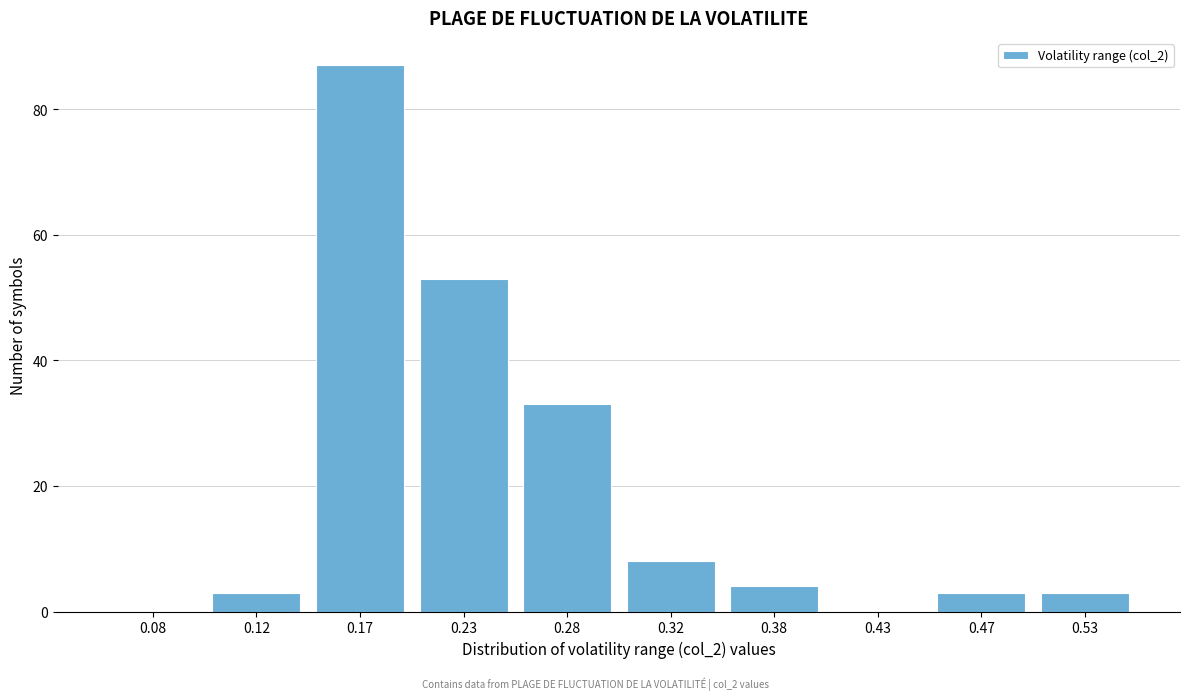

Reading left to right, transcribe this chart: for each bar, give the range it covers on the x-axis and its height. The values are not printed on the chart, so give them approximately, as read against the axis.

0.05 to 0.10: 0
0.10 to 0.15: 4
0.15 to 0.20: 88
0.20 to 0.25: 54
0.25 to 0.30: 34
0.30 to 0.35: 8
0.35 to 0.40: 4
0.40 to 0.45: 0
0.45 to 0.50: 4
0.50 to 0.55: 4